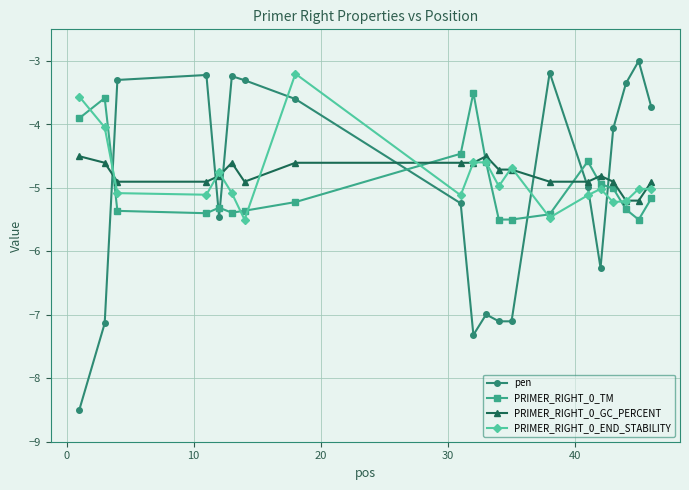

How many intersections are there between PRIMER_RIGHT_0_GC_PERCENT and PRIMER_RIGHT_0_TM?

5